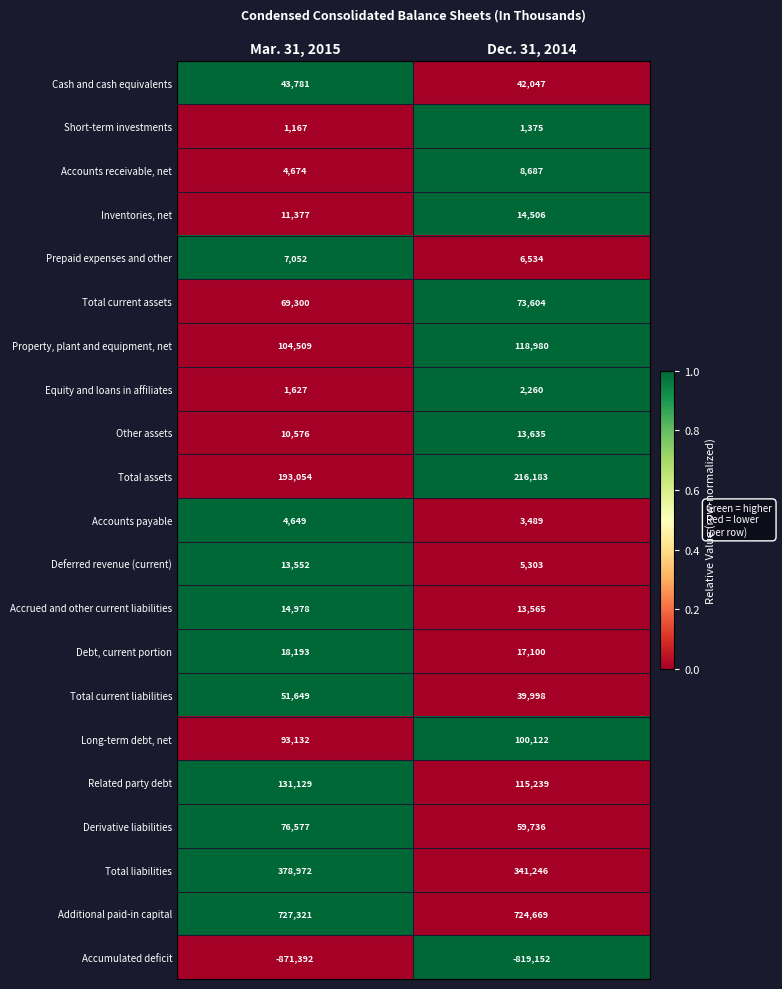

What is the difference between the highest and lowest values at Mar. 31, 2015?

1598713